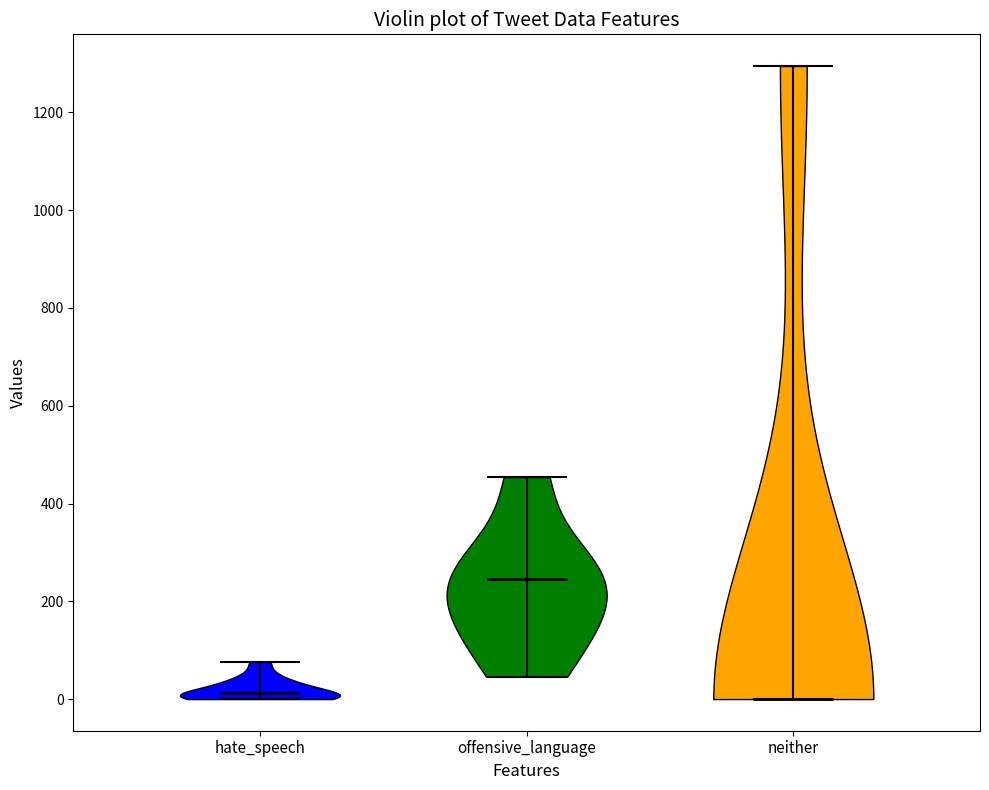

Reading left to right, read every violin against the y-axis: where its median line is, and the lowest and highest points it reaches. The values are not printed on the chart, so give them approximately, as read against the axis.

hate_speech: median line 20, lowest point 0, highest point 80
offensive_language: median line 240, lowest point 40, highest point 460
neither: median line 0, lowest point 0, highest point 1300